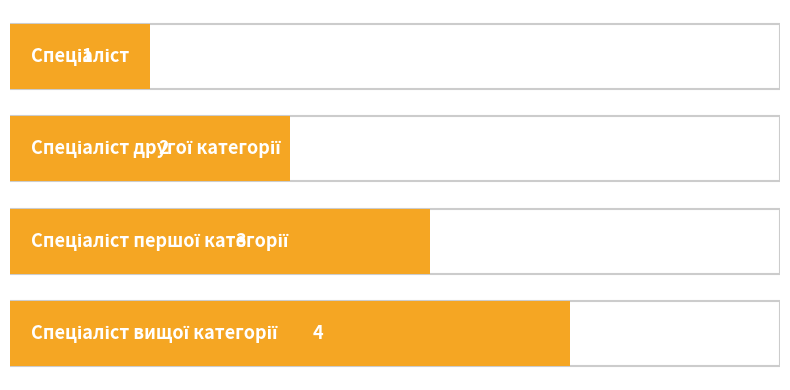

What is the value of the 3rd bar from the top?

3